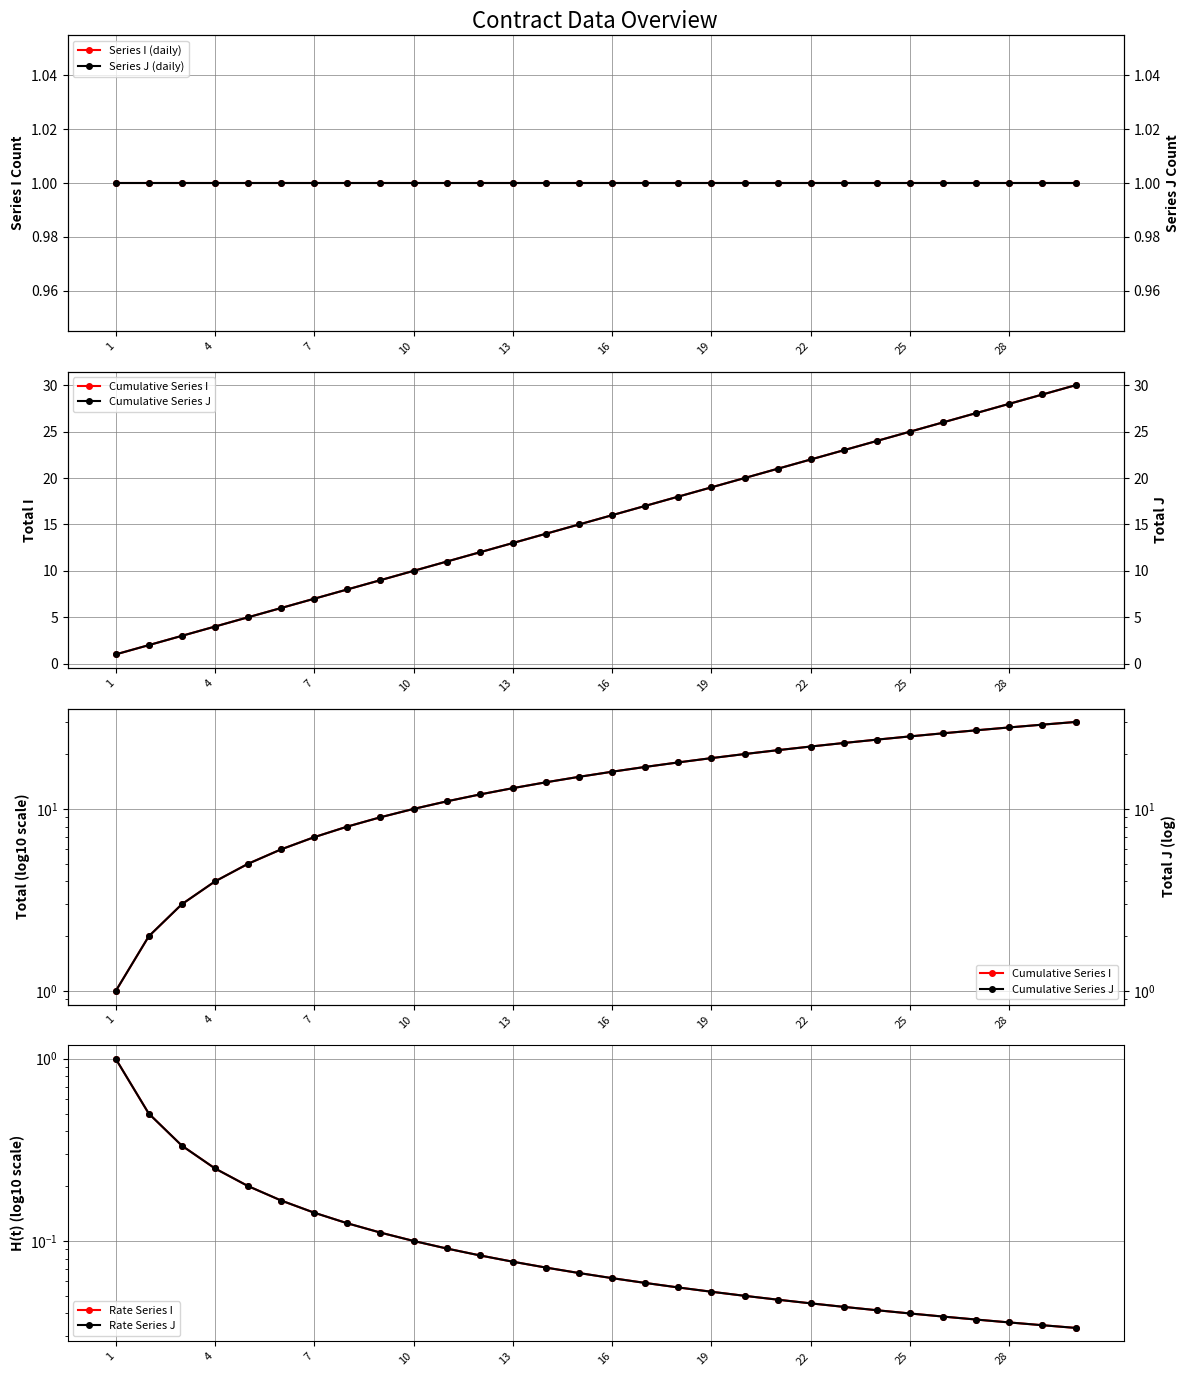

Is the value of Series J (daily) at 11 greater than the value of Cumulative Series J at 13?

No